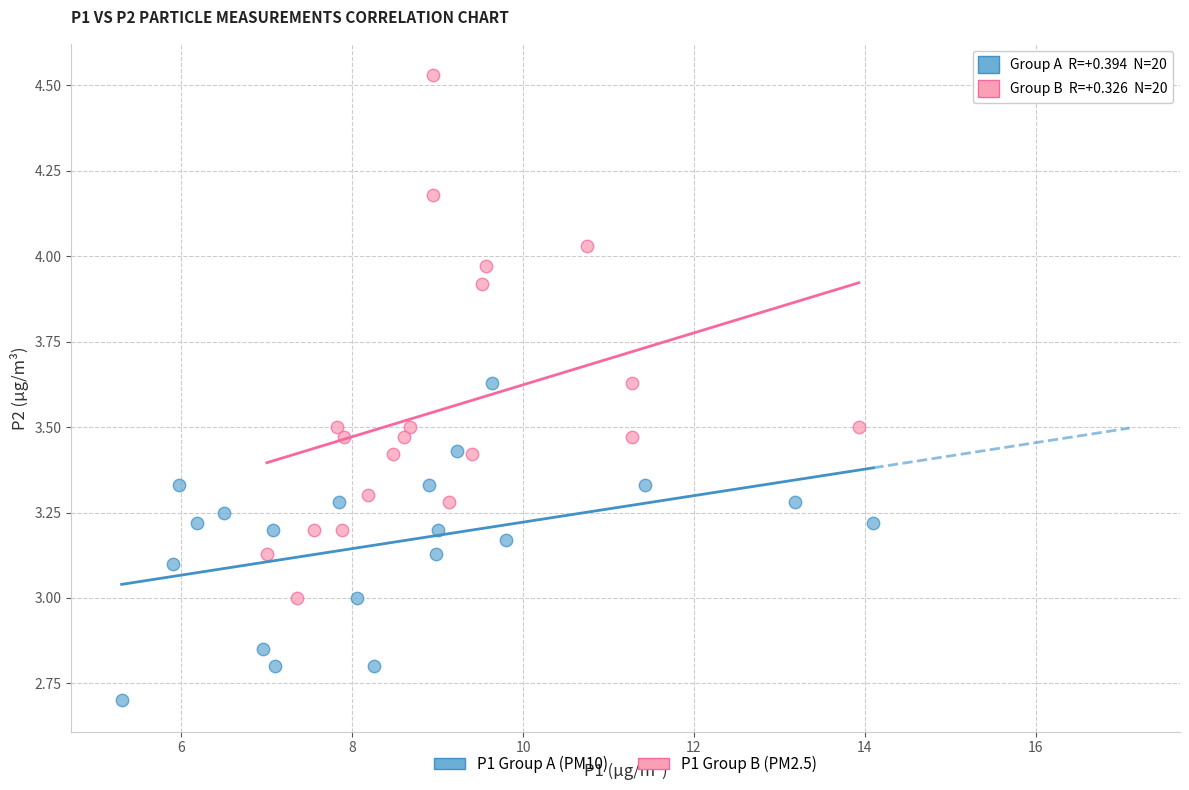

Which series reaches the minimum Y coordinate?

P1 Group A (PM10)